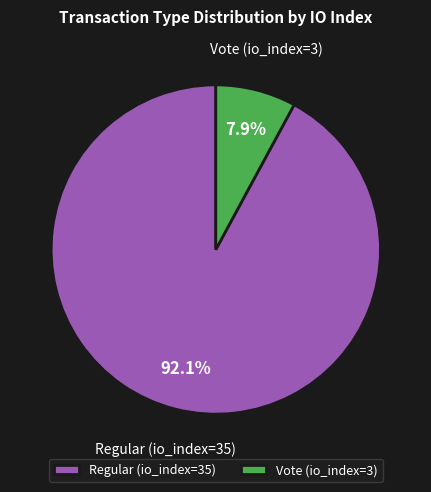

To the nearest percent, what is the combined percentage of Regular (io_index=35) and Vote (io_index=3)?

100%